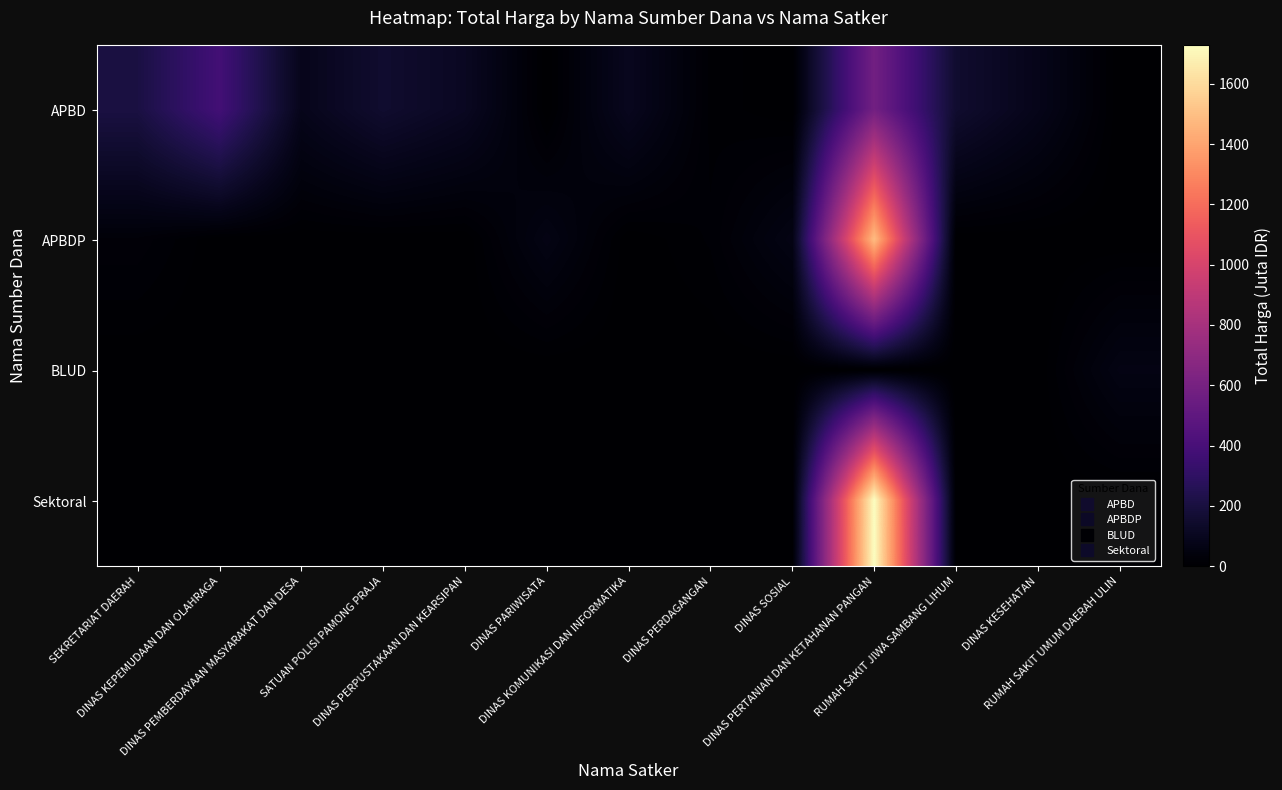

Reading left to right, transcribe all the data shown in this chart.

APBD: SEKRETARIAT DAERAH=208.8	DINAS KEPEMUDAAN DAN OLAHRAGA=379.1	DINAS PEMBERDAYAAN MASYARAKAT DAN DESA=87.9	SATUAN POLISI PAMONG PRAJA=152.5	DINAS PERPUSTAKAAN DAN KEARSIPAN=110.1	DINAS PARIWISATA=0.0	DINAS KOMUNIKASI DAN INFORMATIKA=100.0	DINAS PERDAGANGAN=11.1	DINAS SOSIAL=0.0	DINAS PERTANIAN DAN KETAHANAN PANGAN=580.1	RUMAH SAKIT JIWA SAMBANG LIHUM=152.3	DINAS KESEHATAN=83.1	RUMAH SAKIT UMUM DAERAH ULIN=0.0
APBDP: SEKRETARIAT DAERAH=25.2	DINAS KEPEMUDAAN DAN OLAHRAGA=0.0	DINAS PEMBERDAYAAN MASYARAKAT DAN DESA=0.0	SATUAN POLISI PAMONG PRAJA=0.0	DINAS PERPUSTAKAAN DAN KEARSIPAN=0.0	DINAS PARIWISATA=64.5	DINAS KOMUNIKASI DAN INFORMATIKA=0.0	DINAS PERDAGANGAN=14.8	DINAS SOSIAL=65.0	DINAS PERTANIAN DAN KETAHANAN PANGAN=1486.8	RUMAH SAKIT JIWA SAMBANG LIHUM=0.0	DINAS KESEHATAN=0.0	RUMAH SAKIT UMUM DAERAH ULIN=0.0
BLUD: SEKRETARIAT DAERAH=0.0	DINAS KEPEMUDAAN DAN OLAHRAGA=0.0	DINAS PEMBERDAYAAN MASYARAKAT DAN DESA=0.0	SATUAN POLISI PAMONG PRAJA=0.0	DINAS PERPUSTAKAAN DAN KEARSIPAN=0.0	DINAS PARIWISATA=0.0	DINAS KOMUNIKASI DAN INFORMATIKA=0.0	DINAS PERDAGANGAN=0.0	DINAS SOSIAL=0.0	DINAS PERTANIAN DAN KETAHANAN PANGAN=0.0	RUMAH SAKIT JIWA SAMBANG LIHUM=0.0	DINAS KESEHATAN=0.0	RUMAH SAKIT UMUM DAERAH ULIN=62.9
Sektoral: SEKRETARIAT DAERAH=0.0	DINAS KEPEMUDAAN DAN OLAHRAGA=0.0	DINAS PEMBERDAYAAN MASYARAKAT DAN DESA=0.0	SATUAN POLISI PAMONG PRAJA=0.0	DINAS PERPUSTAKAAN DAN KEARSIPAN=0.0	DINAS PARIWISATA=0.0	DINAS KOMUNIKASI DAN INFORMATIKA=0.0	DINAS PERDAGANGAN=0.0	DINAS SOSIAL=0.0	DINAS PERTANIAN DAN KETAHANAN PANGAN=1729.1	RUMAH SAKIT JIWA SAMBANG LIHUM=0.0	DINAS KESEHATAN=0.0	RUMAH SAKIT UMUM DAERAH ULIN=0.0